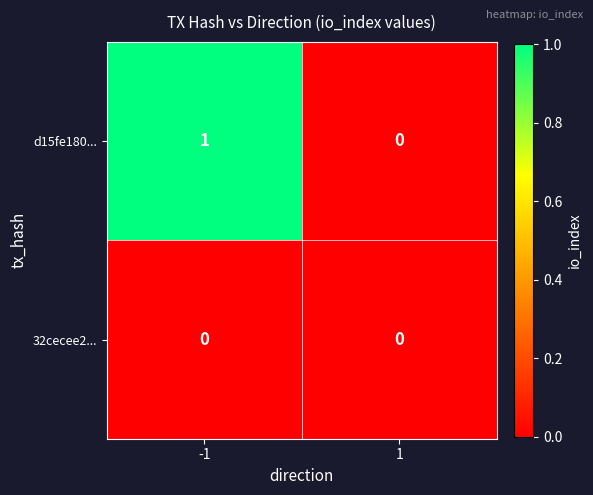

The value of d15fe180... at 1 is 0. True or false?

True